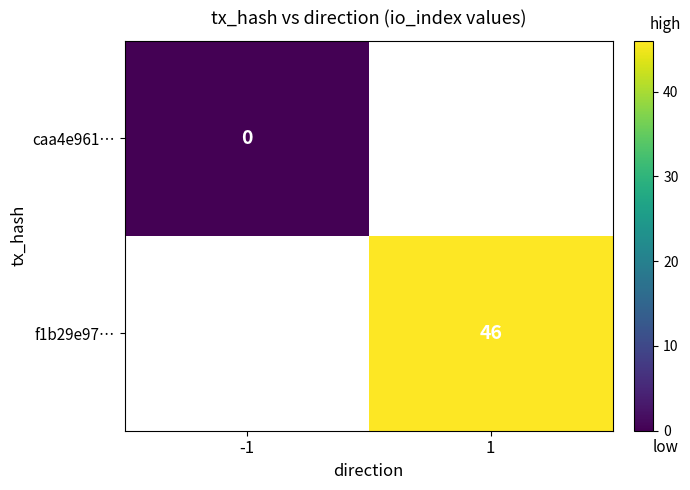

Is it true that f1b29e97… equals 68 at 1?

False